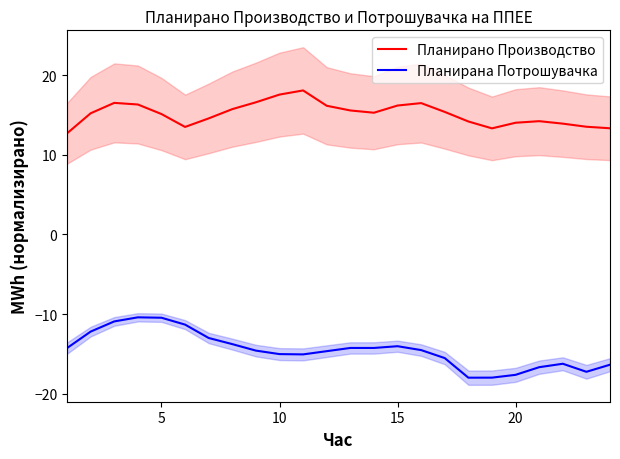

Which series has the widest spread of values?

Планирана Потрошувачка